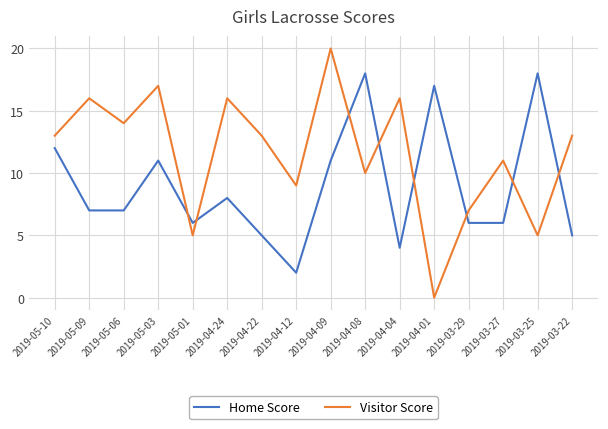

What position from the right is 2019-03-27?

3